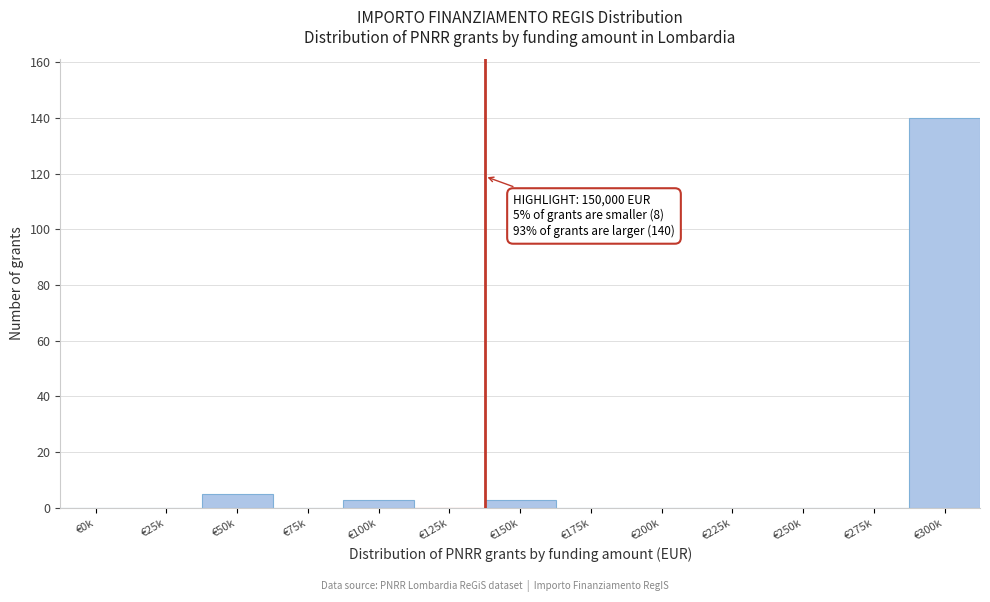

Reading left to right, what are all the values shown in this chart?

€0k=0	€25k=0	€50k=5	€75k=0	€100k=3	€125k=0	€150k=3	€175k=0	€200k=0	€225k=0	€250k=0	€275k=0	€300k=140